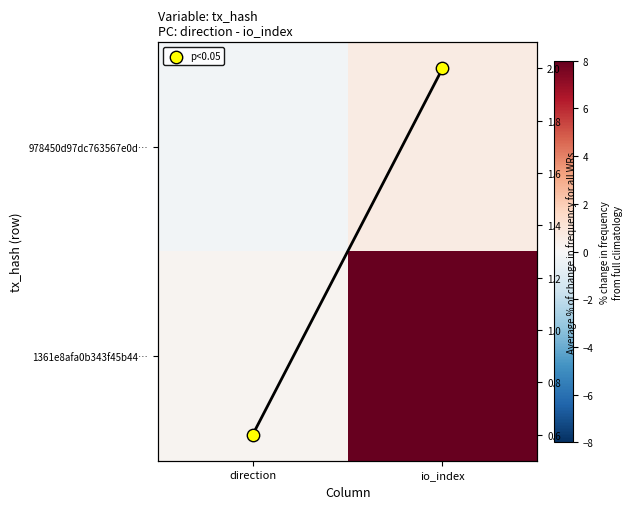

Rank the series by their maximum value, from highest to lowest.

1361e8afa0b343f45b44…, p<0.05, 978450d97dc763567e0d…